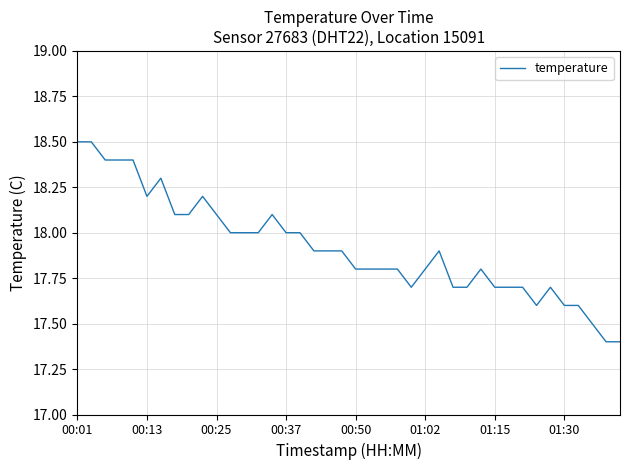

What is the greatest value displayed?

18.5